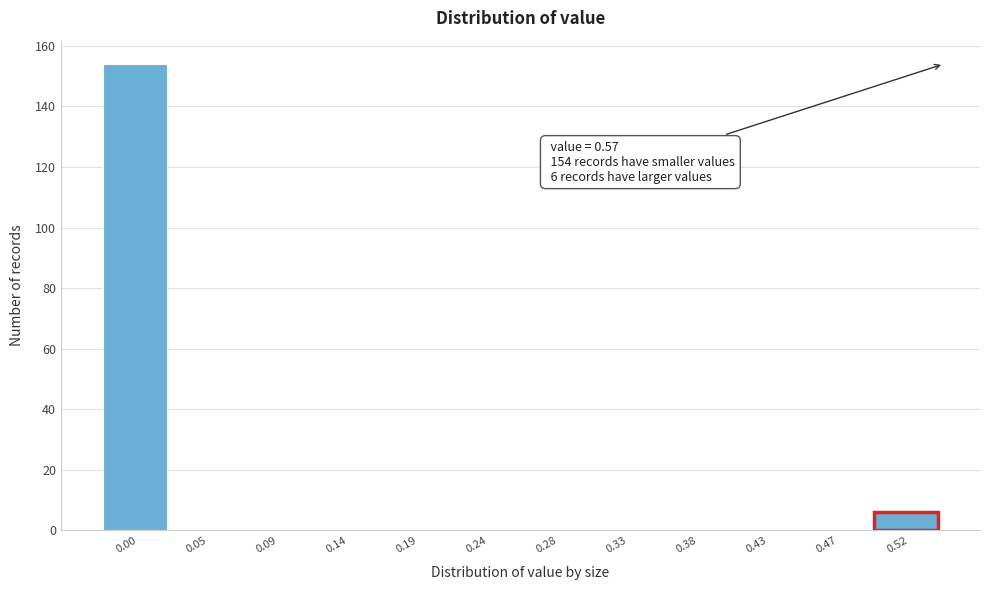

Reading left to right, extract all data points from this chart.

0.00=154	0.05=0	0.09=0	0.14=0	0.19=0	0.24=0	0.28=0	0.33=0	0.38=0	0.43=0	0.47=0	0.52=6